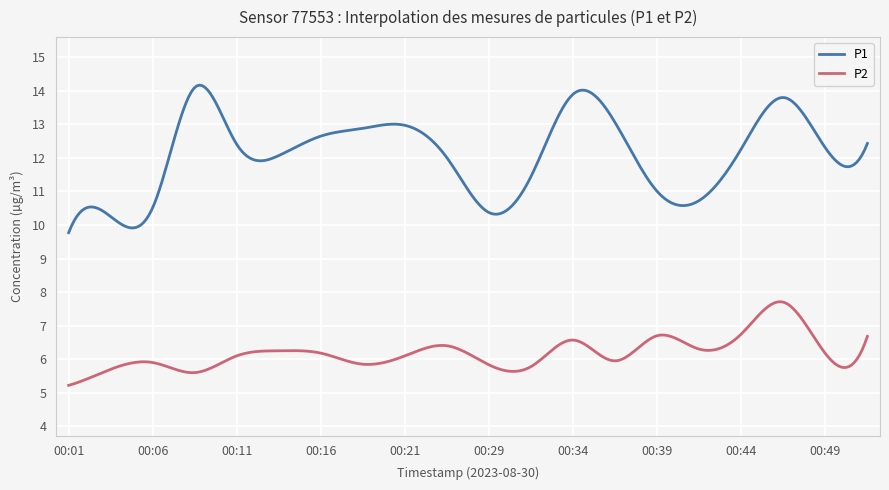

Which series has the largest total across all categories?

P1